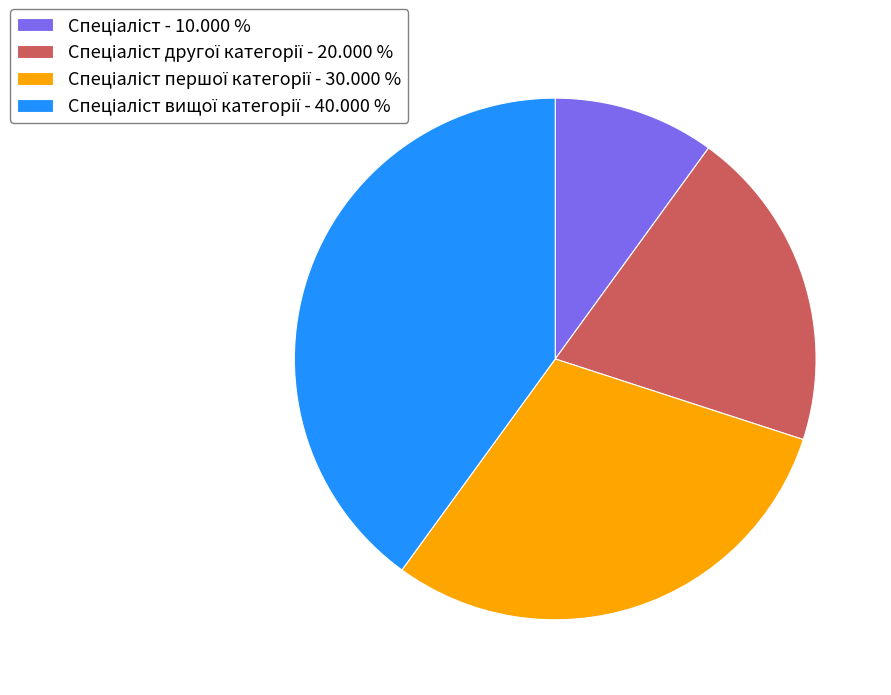

Does any single category account for the majority?

No